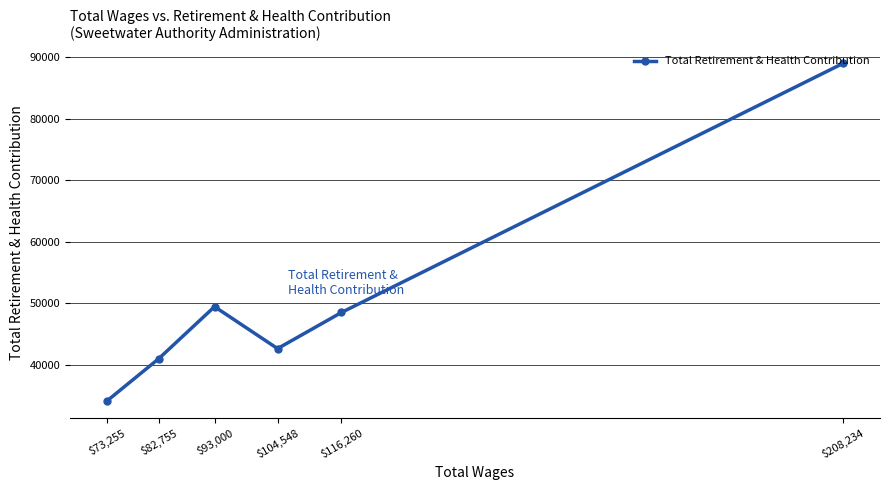

Between $93,000 and $82,755, which is larger?

$93,000